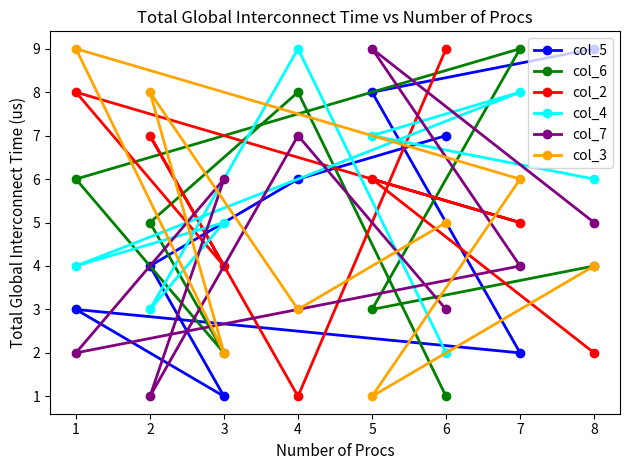

What are all the series names shown in the legend?

col_5, col_6, col_2, col_4, col_7, col_3